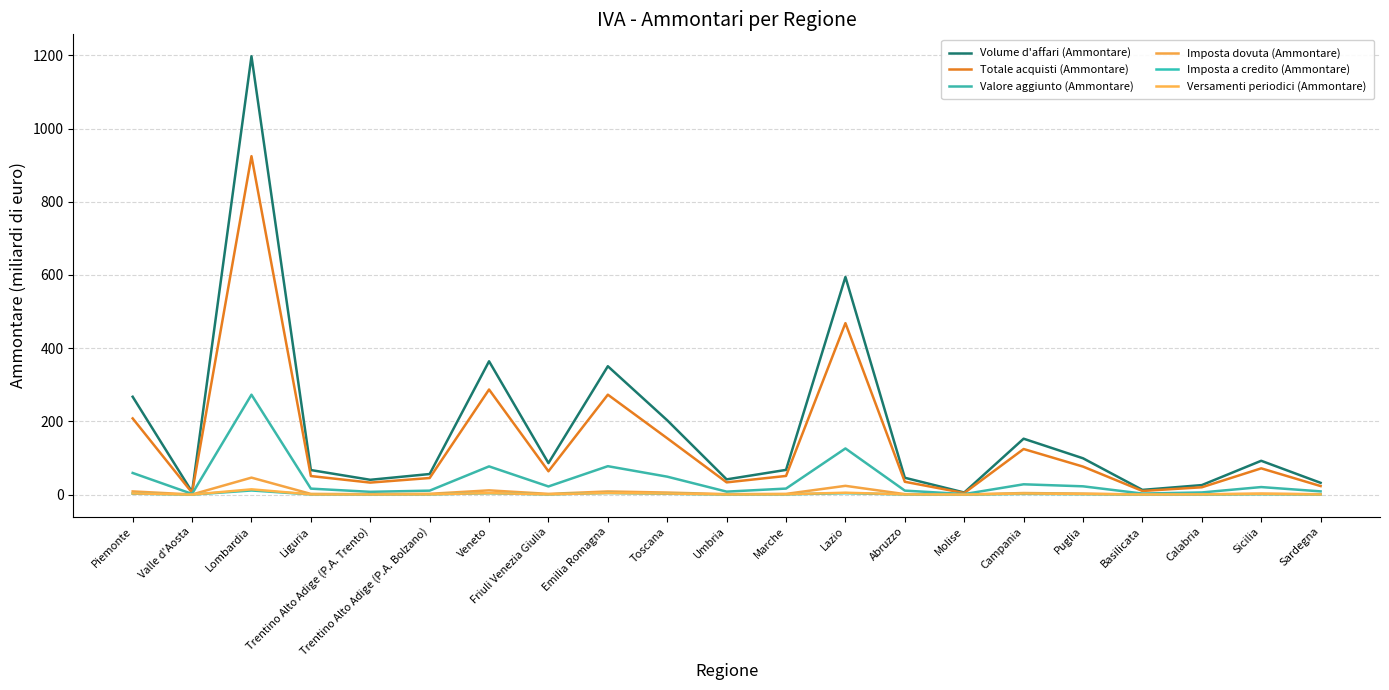

Rank the series by their maximum value, from highest to lowest.

Volume d'affari (Ammontare), Totale acquisti (Ammontare), Valore aggiunto (Ammontare), Imposta dovuta (Ammontare), Versamenti periodici (Ammontare), Imposta a credito (Ammontare)